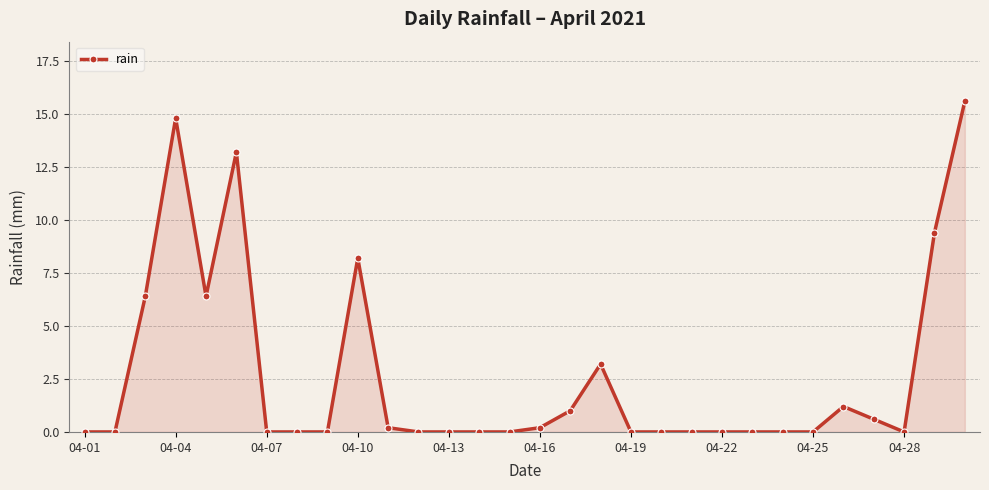

Reading left to right, extract all data points from this chart.

0.0	0.0	6.4	14.8	6.4	13.2	0.0	0.0	0.0	8.2	0.2	0.0	0.0	0.0	0.0	0.2	1.0	3.2	0.0	0.0	0.0	0.0	0.0	0.0	0.0	1.2	0.6	0.0	9.4	15.6